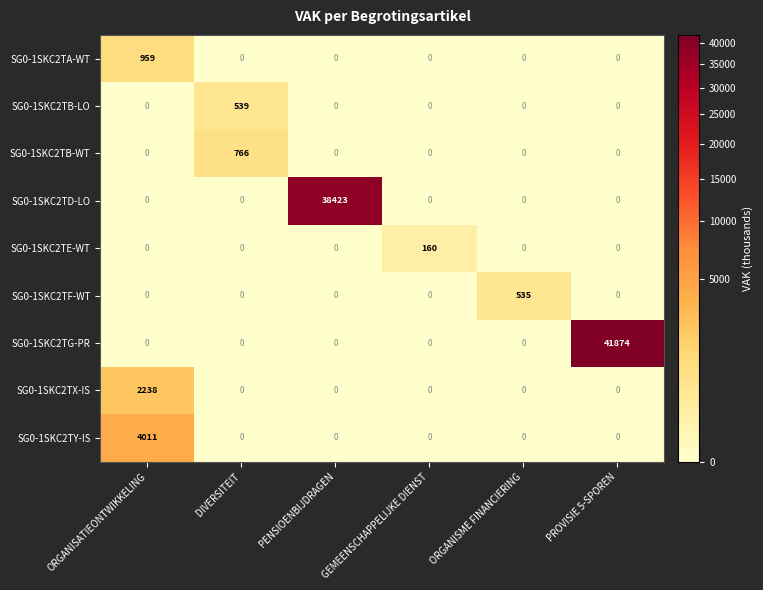

Which series has the largest total across all categories?

SG0-1SKC2TG-PR